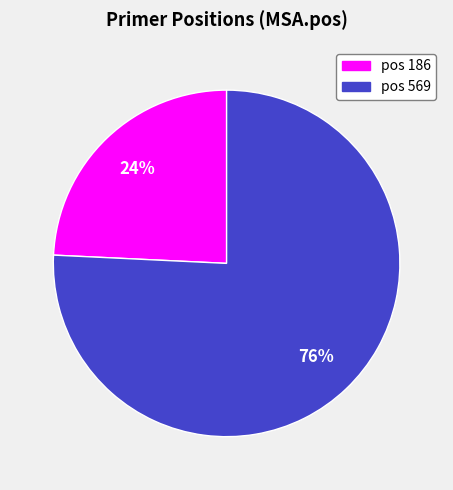

Which has a higher value, pos 569 or pos 186?

pos 569